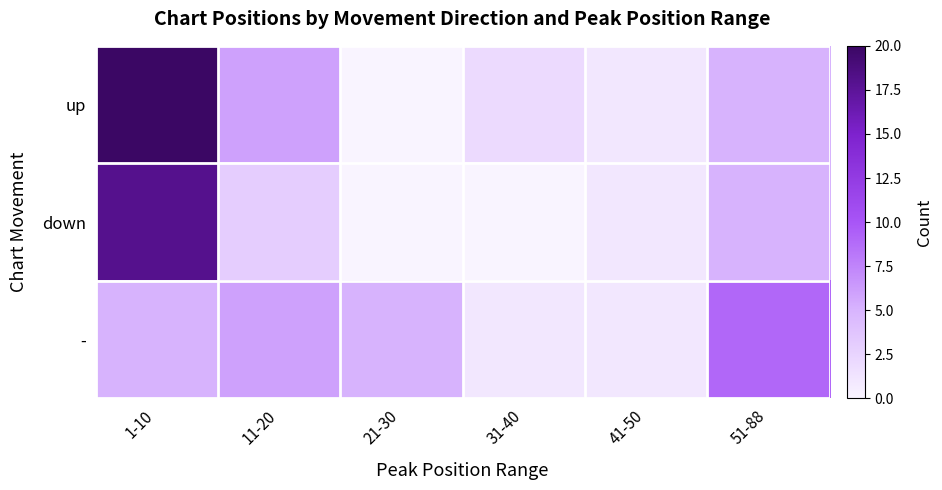

How many categories are shown in the chart?

6